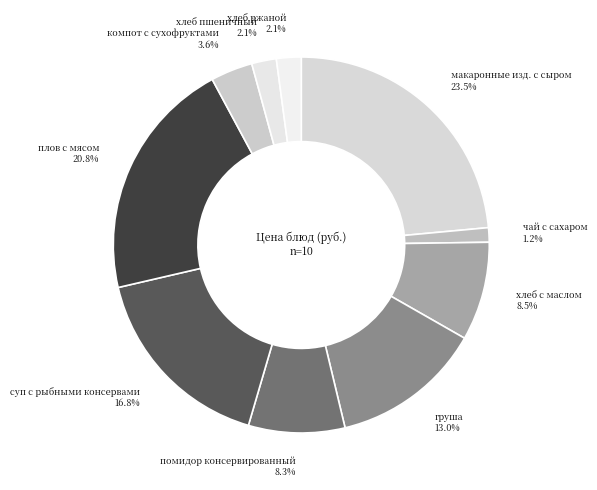

How much of the chart is everything except чай с сахаром?

98.8%